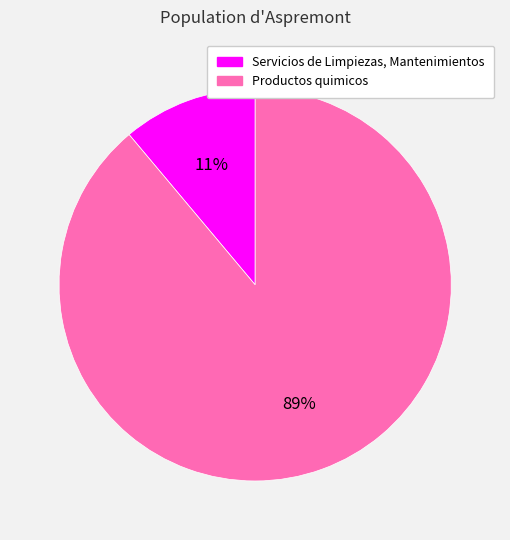

Between Productos quimicos and Servicios de Limpiezas, Mantenimientos, which is larger?

Productos quimicos